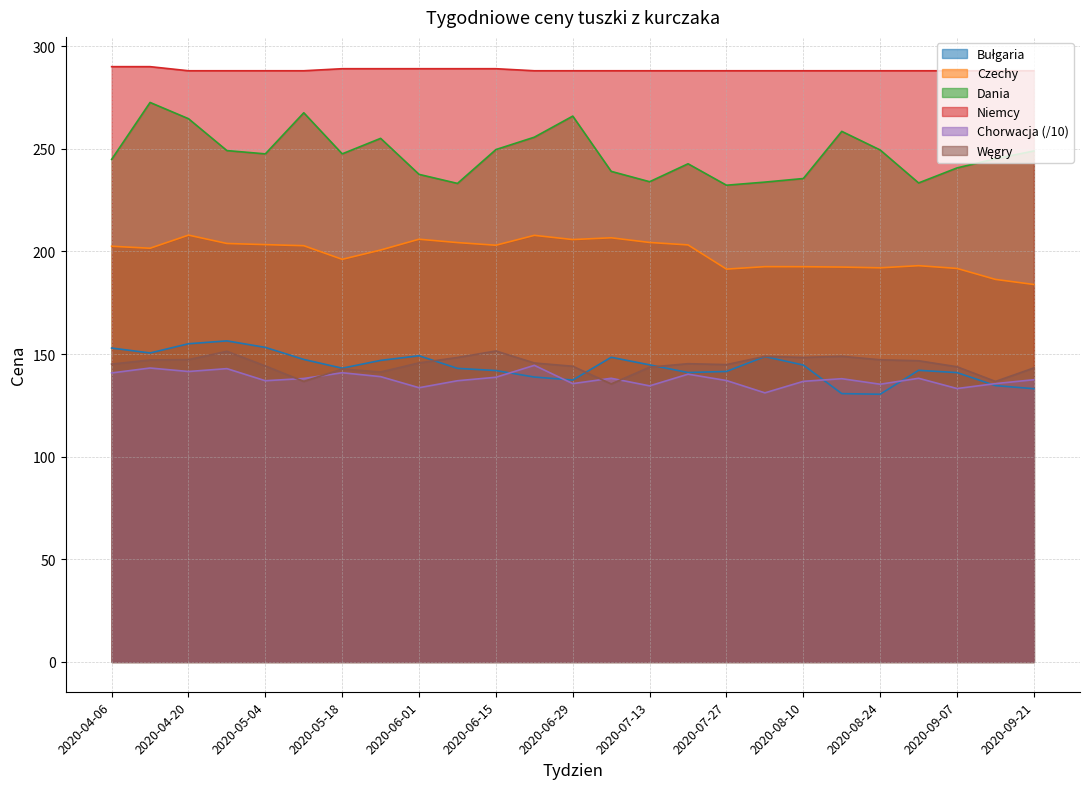

Count the number of categories in the chart.

25